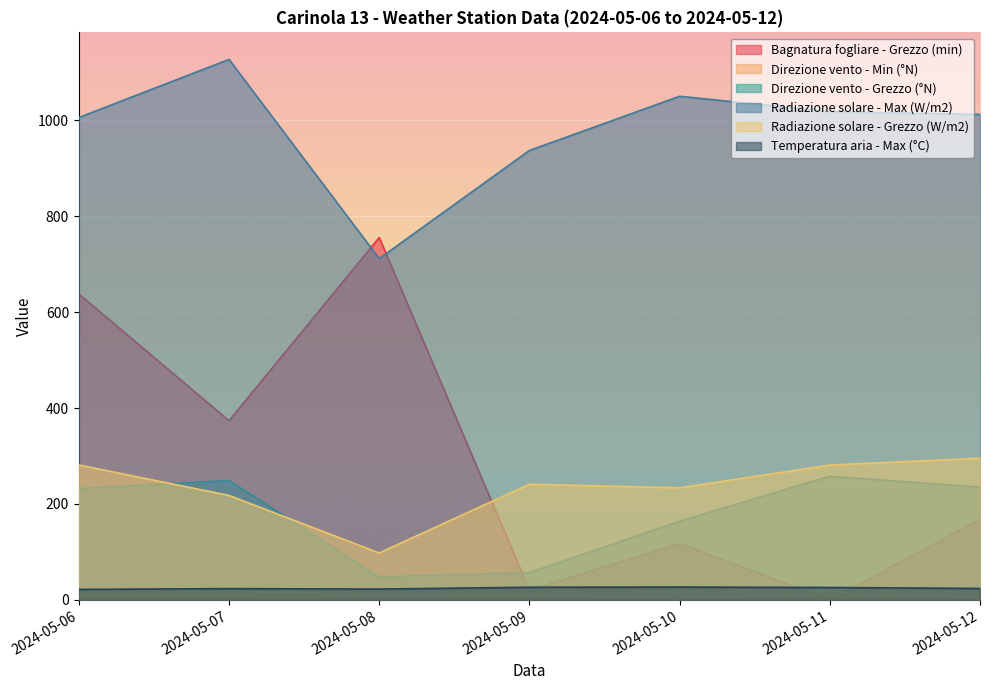

What are all the series names shown in the legend?

Bagnatura fogliare - Grezzo (min), Direzione vento - Min (°N), Direzione vento - Grezzo (°N), Radiazione solare - Max (W/m2), Radiazione solare - Grezzo (W/m2), Temperatura aria - Max (°C)